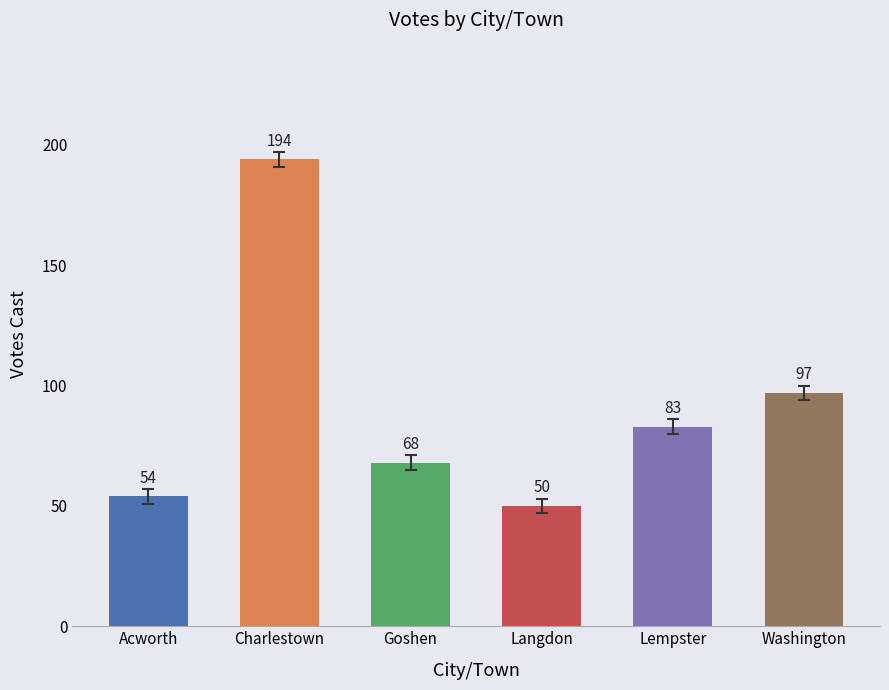

What is the ratio of the value at Goshen to the value at Washington?

0.7